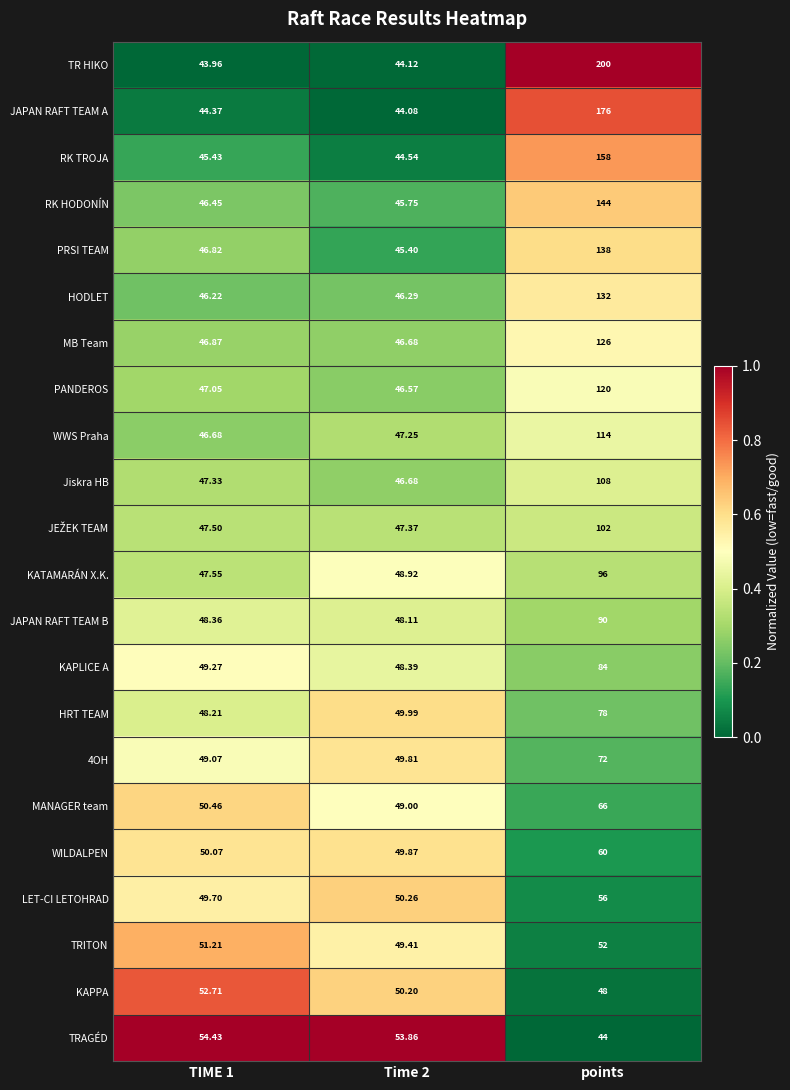

At which label does MANAGER team reach its peak?

points